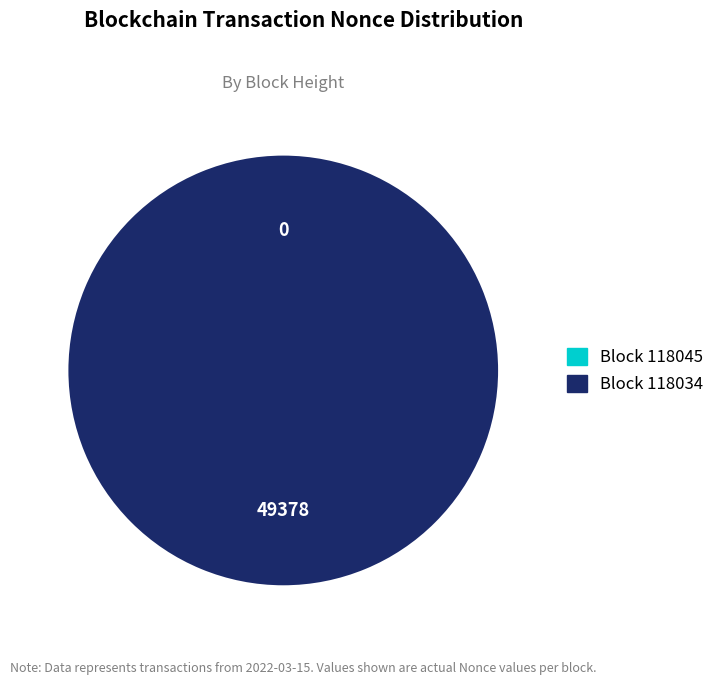

What is the majority slice?

118034